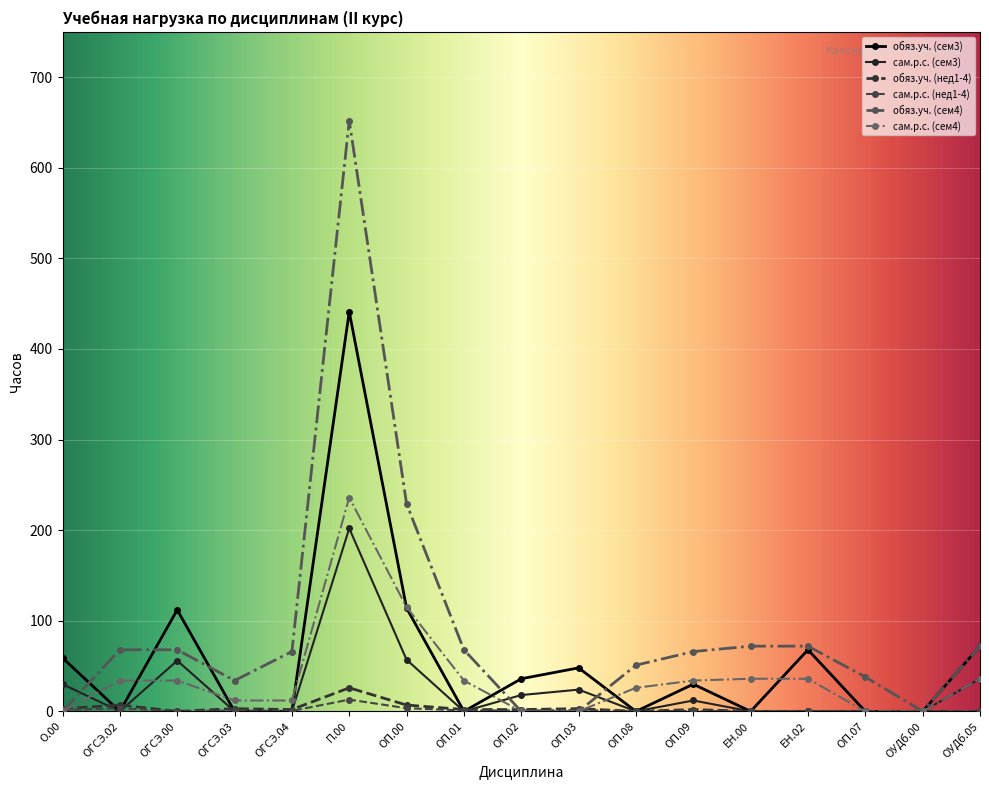

Rank the series by their maximum value, from lowest to highest.

сам.р.с. (нед1-4), обяз.уч. (нед1-4), сам.р.с. (сем3), сам.р.с. (сем4), обяз.уч. (сем3), обяз.уч. (сем4)